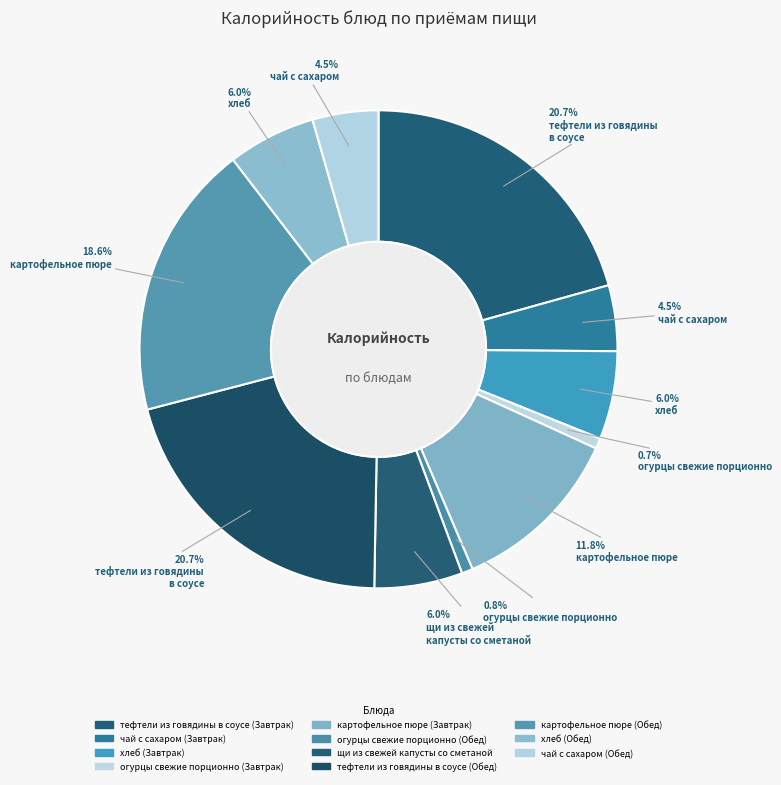

What is the smallest slice in the pie chart?

огурцы свежие порционно (Завтрак)